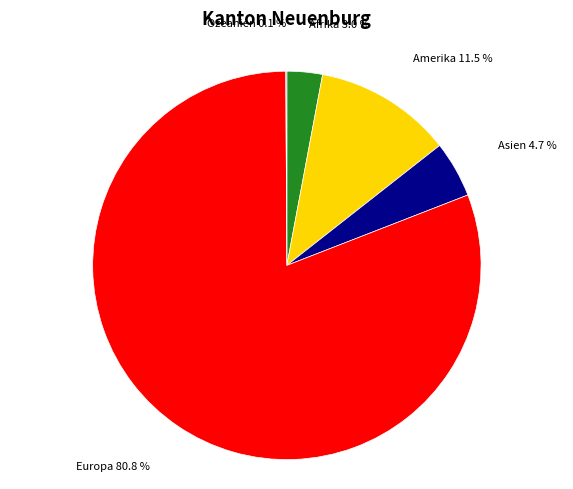

Does Afrika represent more than half of the total?

No